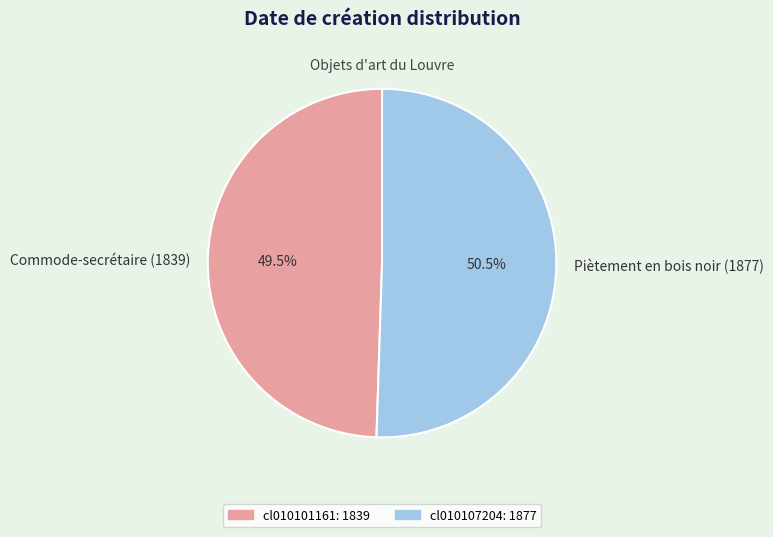

Count the number of slices in the pie.

2